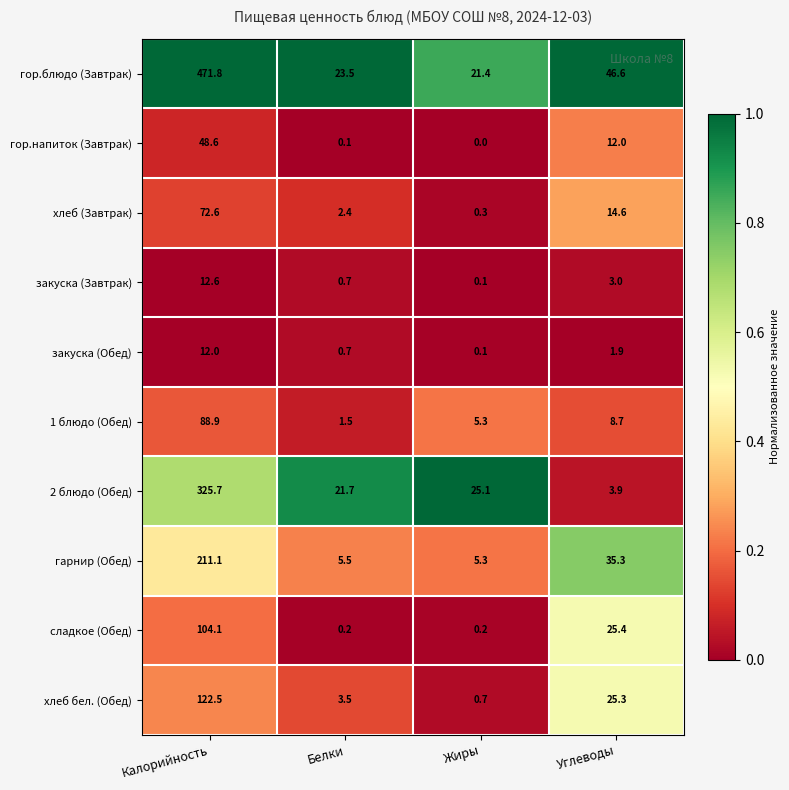

At which category is the sum across all series the highest?

Калорийность